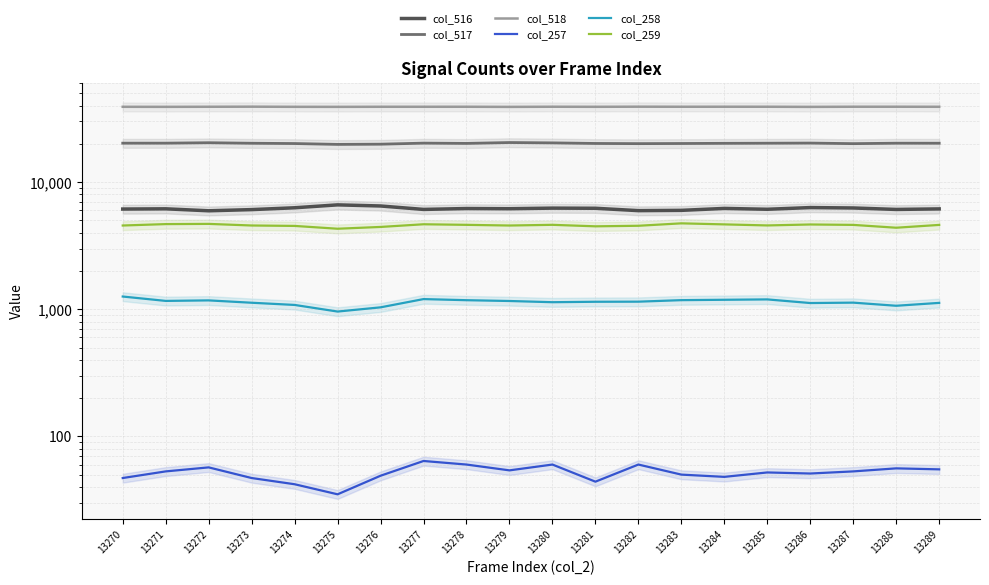

Reading right to left, transcribe all the data shown in this chart.

col_516: 6158	6098	6262	6307	6116	6211	5998	5967	6228	6244	6177	6198	6100	6492	6625	6285	6079	5951	6167	6140
col_517: 20232	20242	20081	20288	20240	20197	20134	20086	20149	20361	20487	20168	20268	19883	19807	20121	20224	20416	20258	20254
col_518: 39156	39195	39192	39085	39184	39190	39176	39221	39142	39192	39081	39175	39167	39160	39103	39129	39232	39168	39110	39141
col_257: 55	56	53	51	52	48	50	60	44	60	54	60	64	49	35	42	47	57	53	47
col_258: 1122	1065	1127	1119	1195	1187	1179	1147	1145	1136	1161	1178	1202	1035	959	1081	1125	1174	1163	1259
col_259: 4607	4378	4609	4643	4564	4651	4740	4536	4491	4615	4557	4613	4661	4441	4299	4524	4559	4693	4675	4558